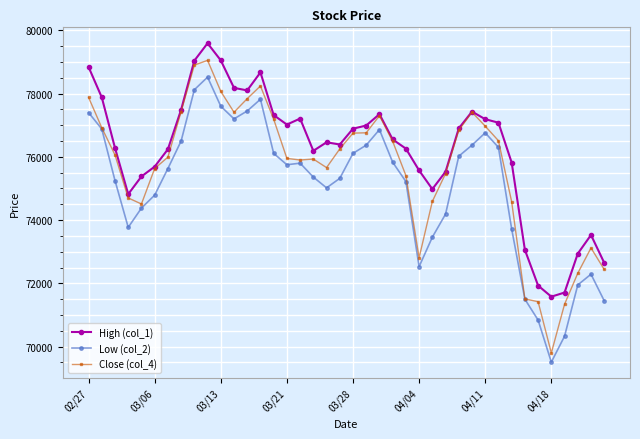

What is the minimum value shown in the chart?

69510